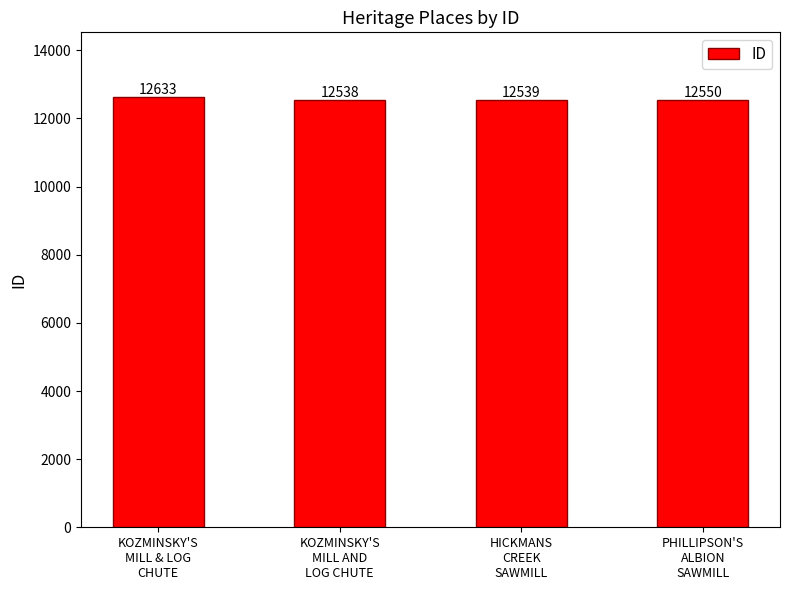

Which label corresponds to the smallest value in the chart?

KOZMINSKY'S
MILL AND
LOG CHUTE